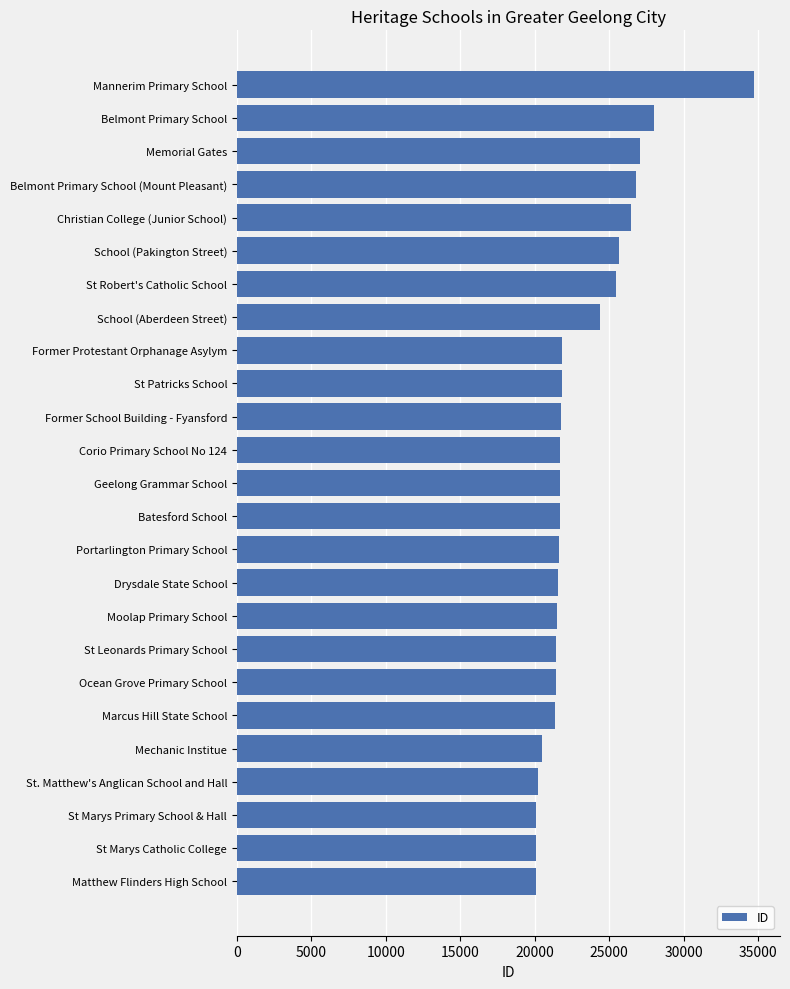

What is the difference between the maximum and second lowest values?

14667